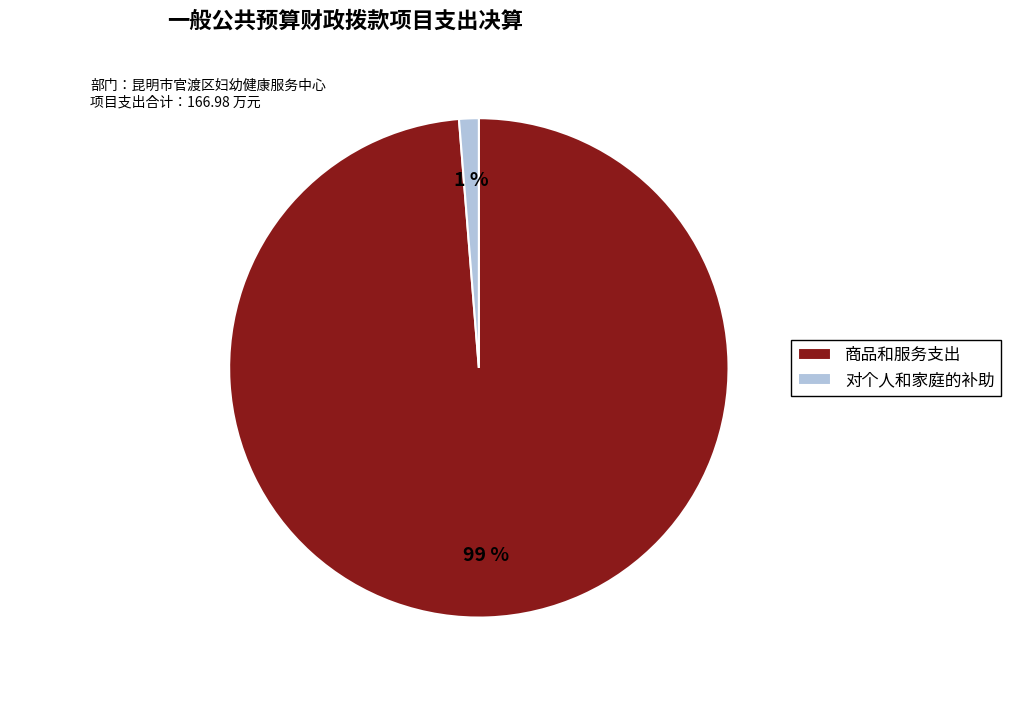

Which has a higher value, 对个人和家庭的补助 or 商品和服务支出?

商品和服务支出